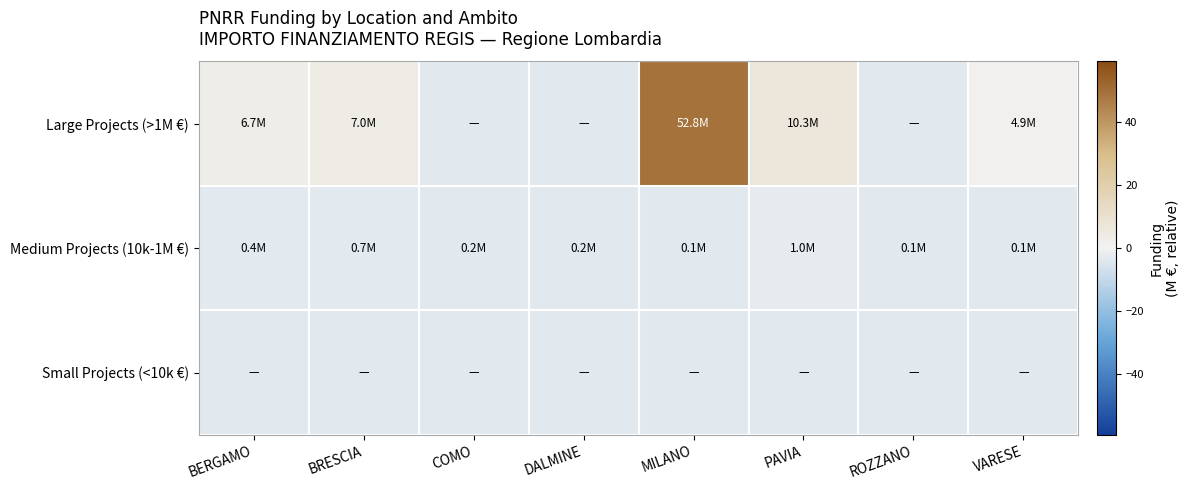

Which has a higher value, MILANO or VARESE?

MILANO